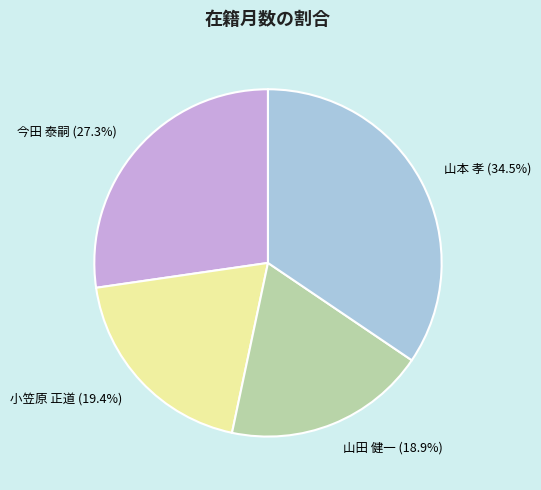

Between 山田 健一 and 小笠原 正道, which is larger?

小笠原 正道